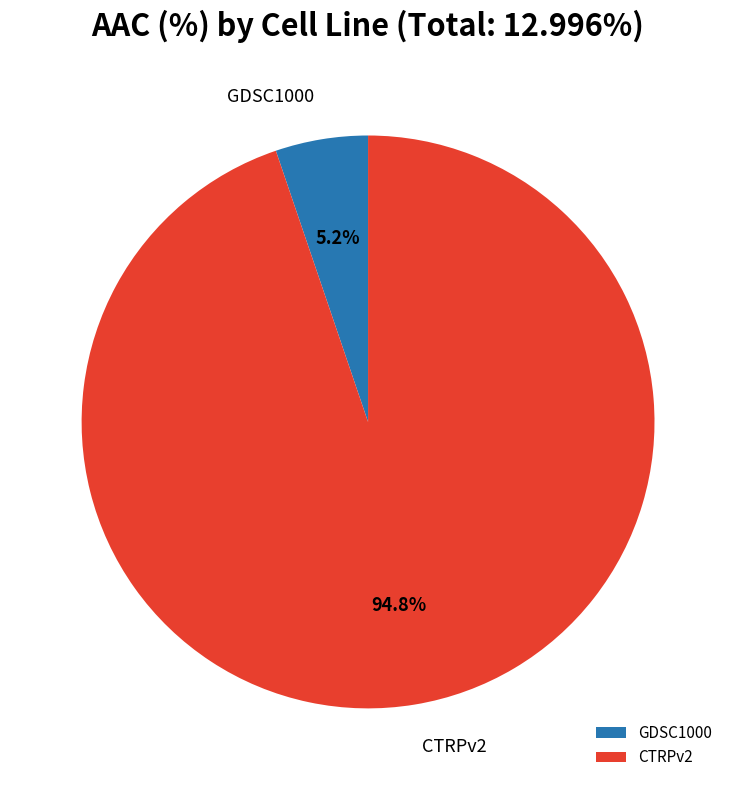

Is it true that GDSC1000 is 5% of the pie?

True